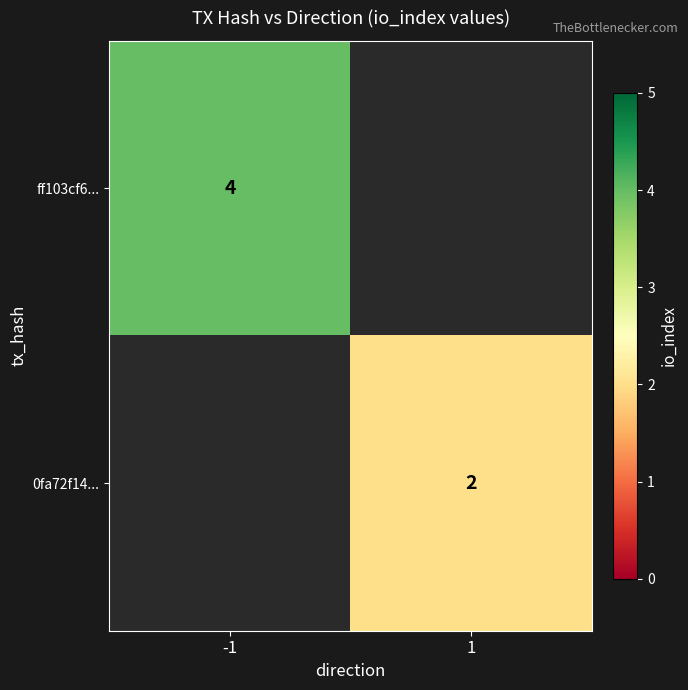

What is the maximum value shown in the chart?

4.0